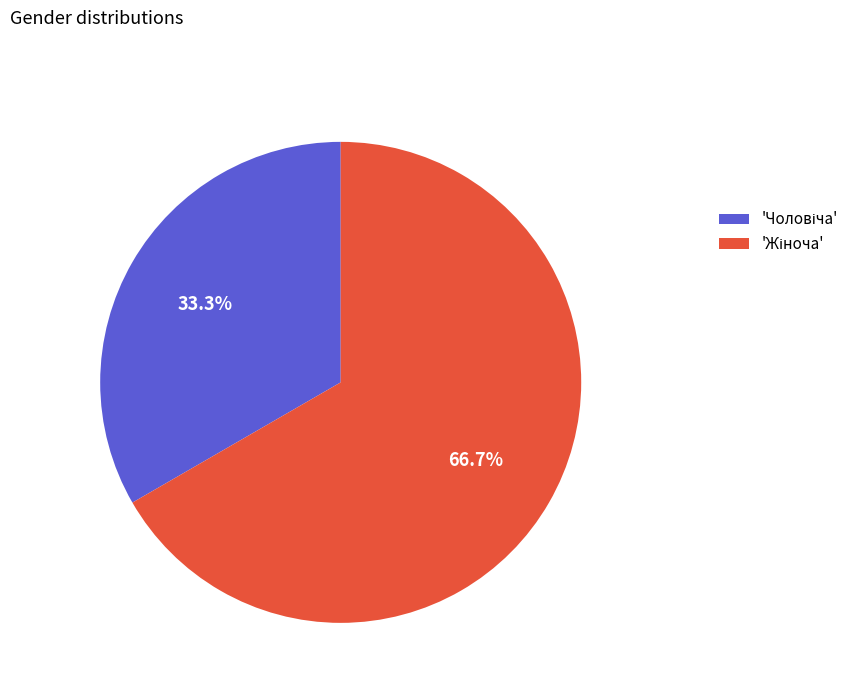

Is there any slice that represents more than half of the pie?

Yes